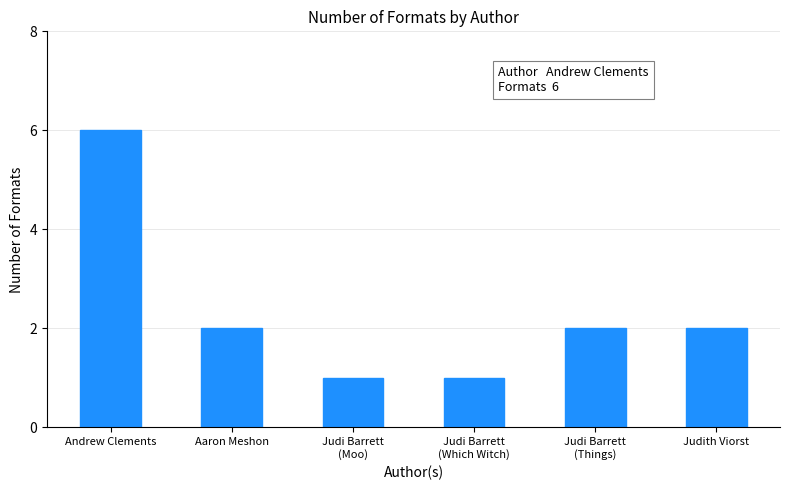

At which category does the chart reach its peak across all series?

Andrew Clements